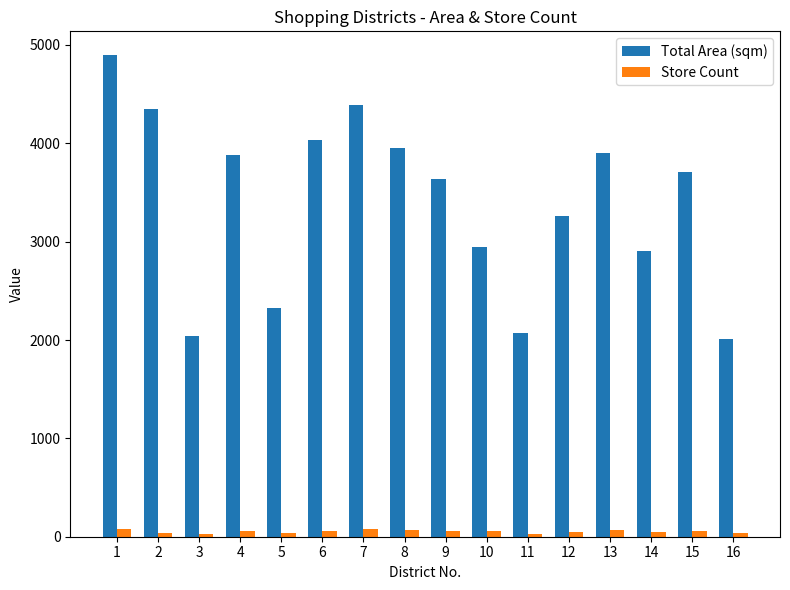

At 5, list the series in order from largest to smallest.

Total Area (sqm), Store Count